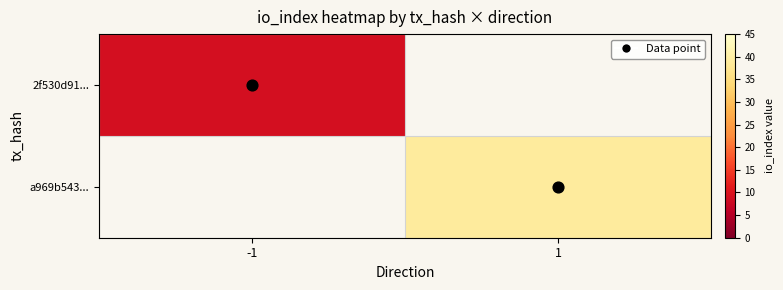

List the series in order of their overall mean, highest first.

a969b543..., 2f530d91...